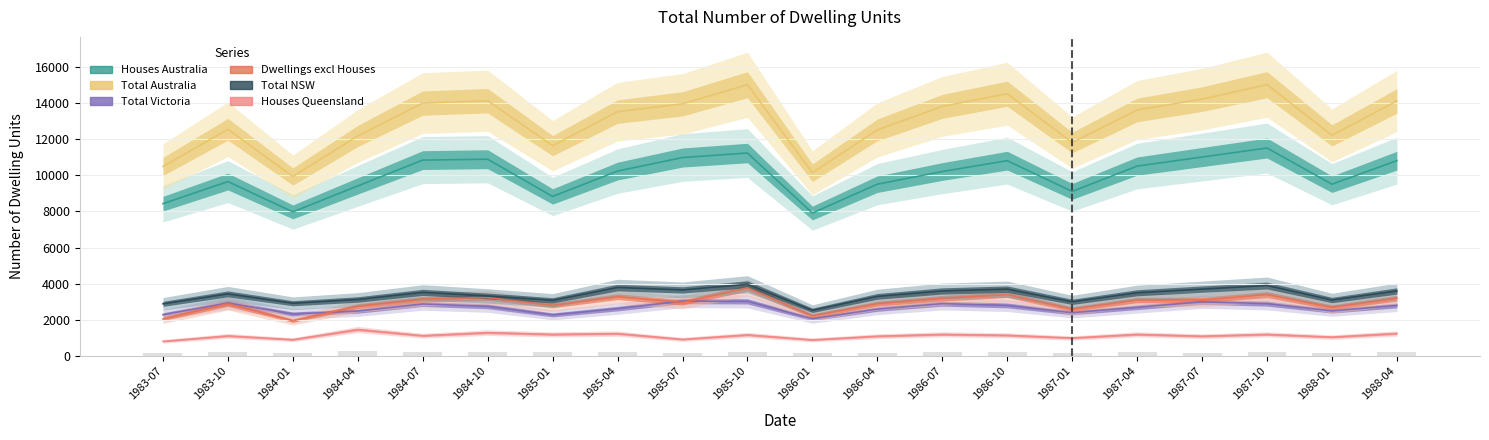

List the labels in order of Houses Queensland value, smallest first.

1983-07, 1986-01, 1984-01, 1985-07, 1987-01, 1988-01, 1986-04, 1987-07, 1983-10, 1984-07, 1986-10, 1985-10, 1985-01, 1986-07, 1987-04, 1987-10, 1985-04, 1988-04, 1984-10, 1984-04